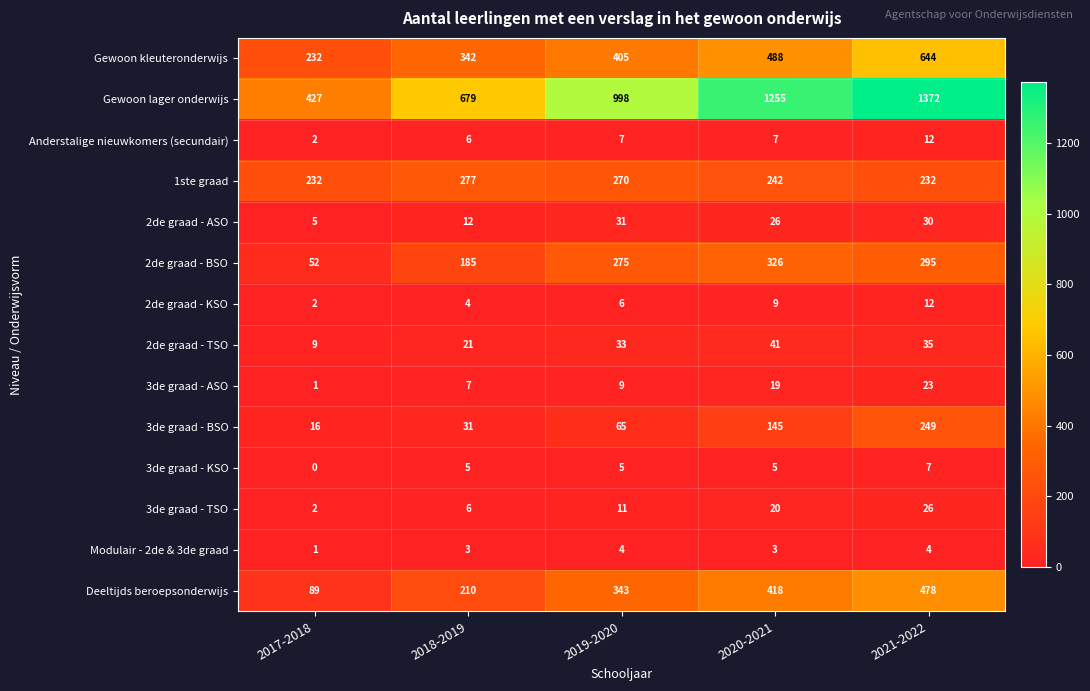

Count the 1ste graad values in the range 232 to 270.

4